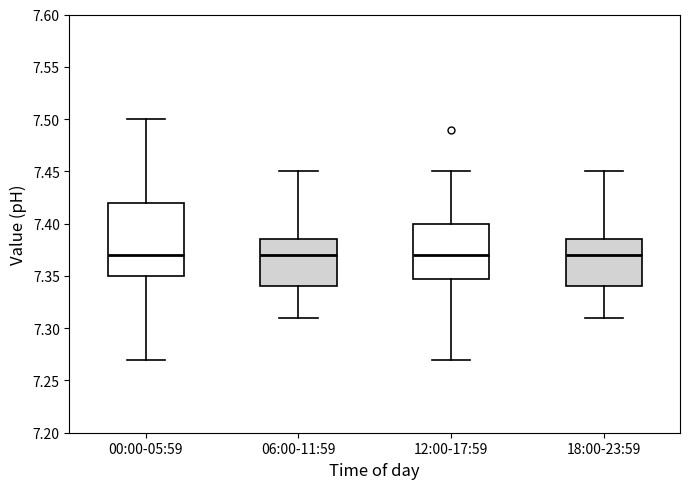

Comparing the boxes themselves (not the whiskers), which one is the tallest?

00:00-05:59